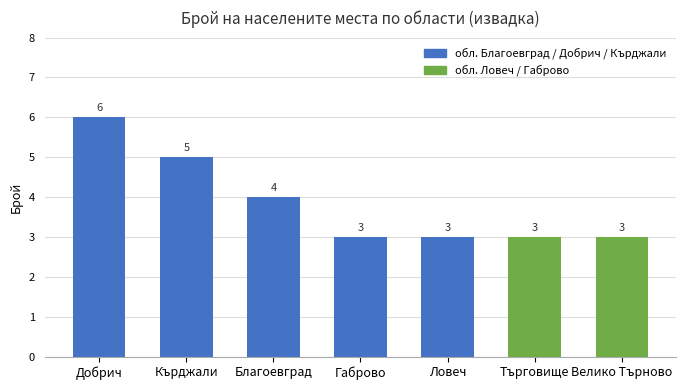

What is the ratio of the value at Кърджали to the value at Ловеч?

1.7